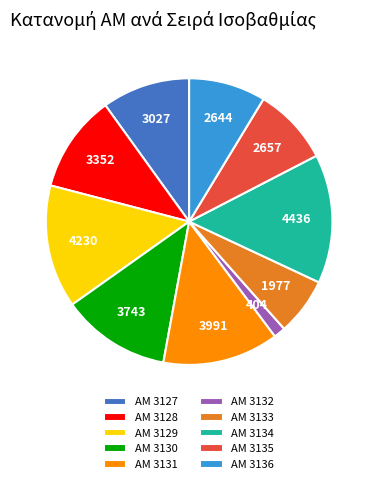

Is it true that ΑΜ 3134 is 15% of the pie?

True